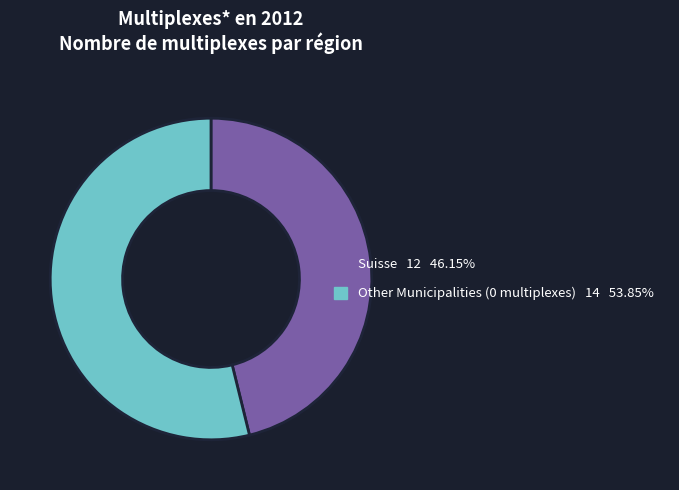

Is there a majority slice in this chart?

Yes